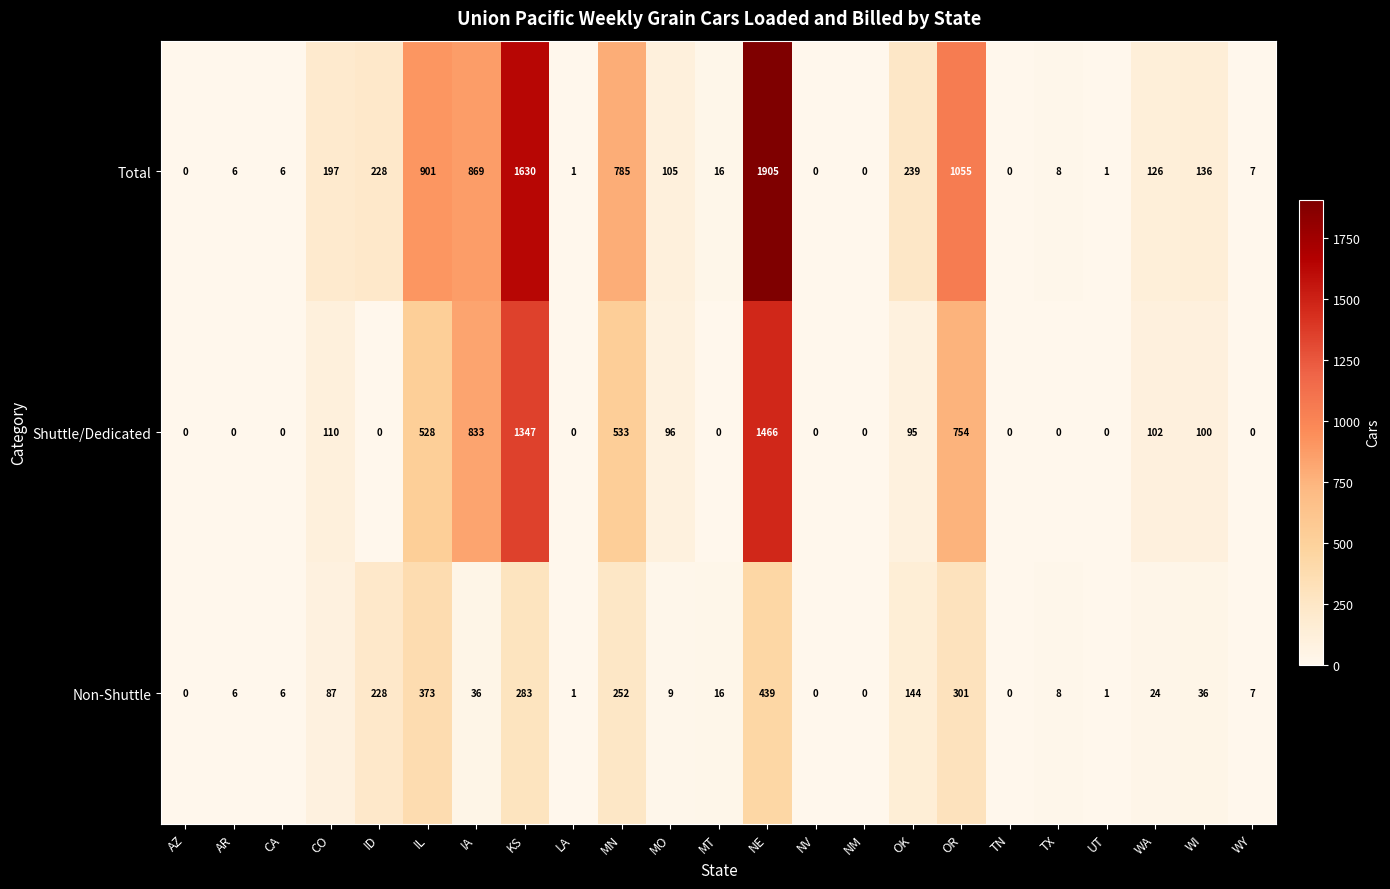

The value of Shuttle/Dedicated at MT is 0. True or false?

True